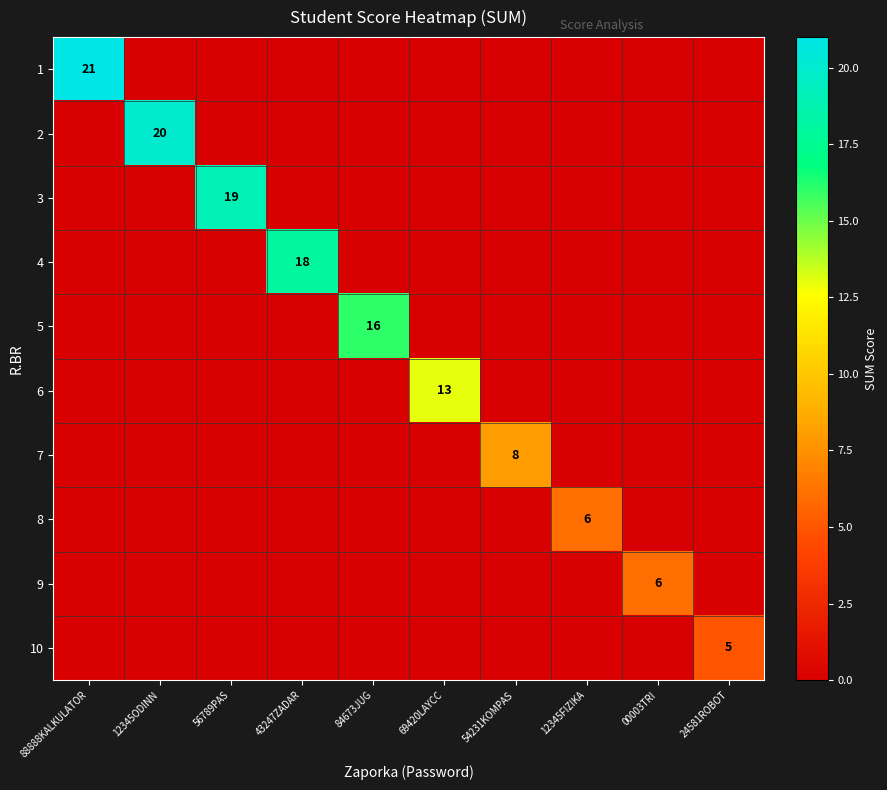

What is the total value across all series at 12345FIZIKA?

6